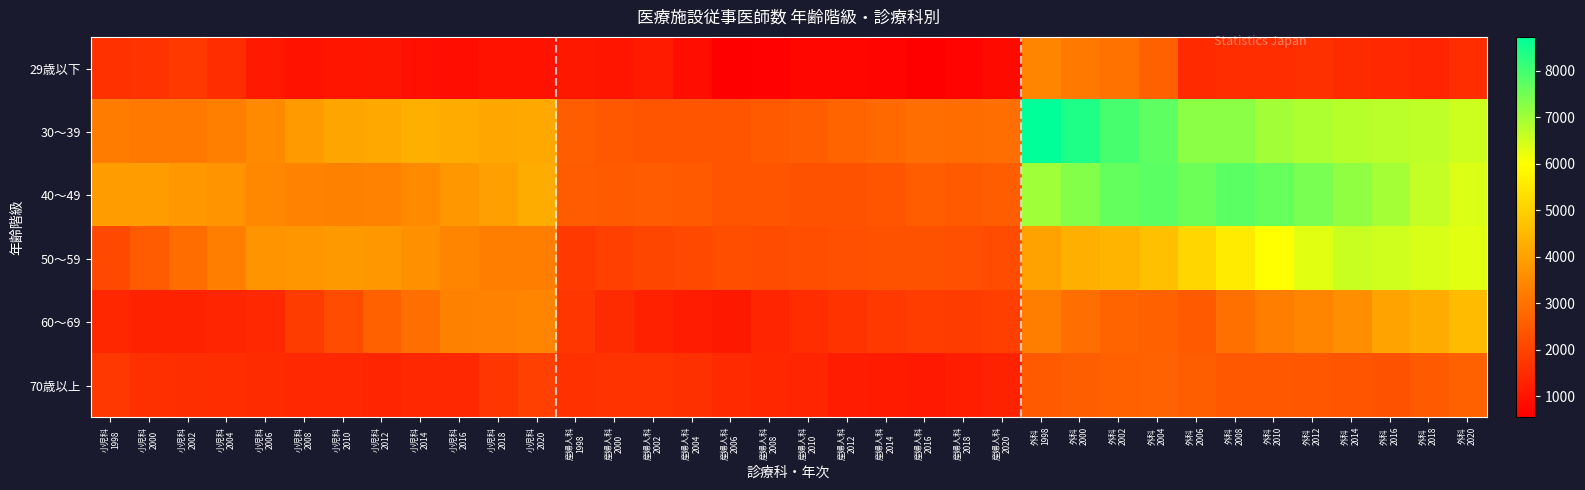

What is the maximum value shown in the chart?

8733